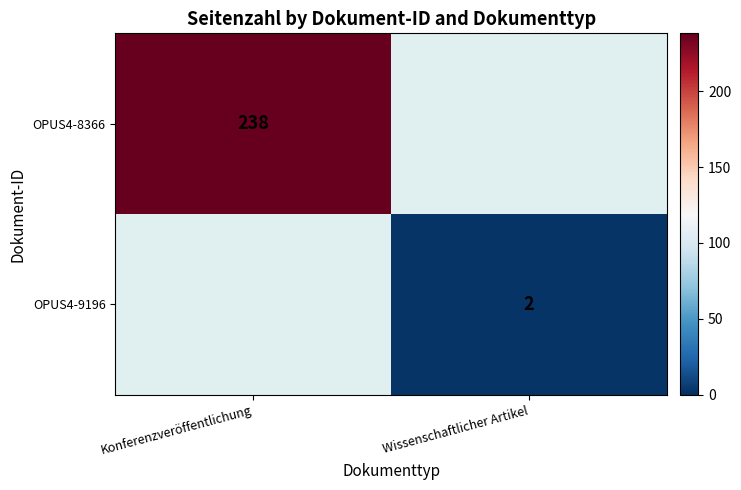

Which category has the lowest value across all series?

Wissenschaftlicher Artikel